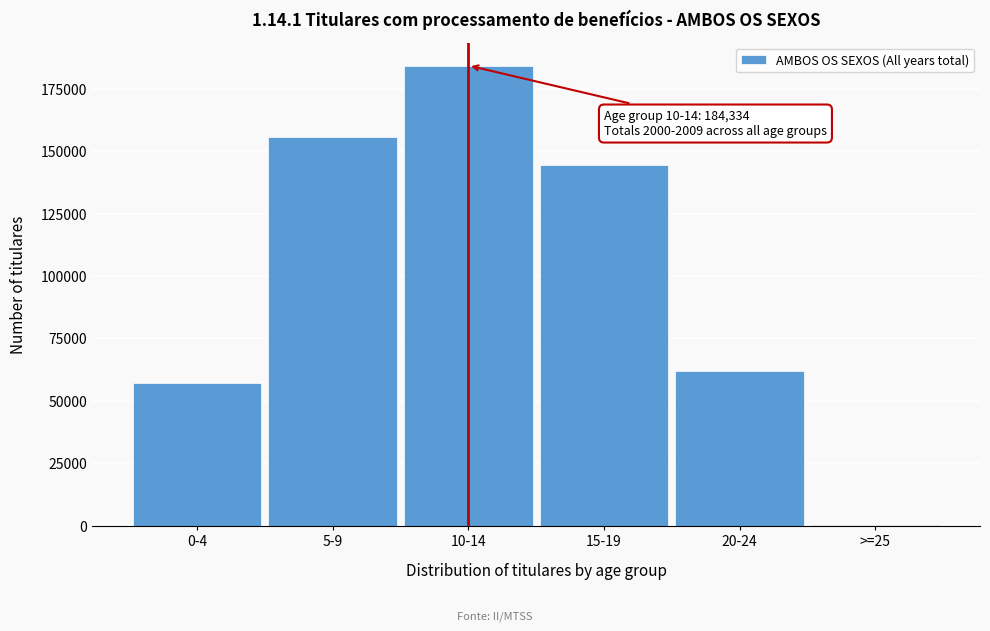

Reading left to right, what are all the values shown in this chart?

0-4=57260	5-9=155884	10-14=184334	15-19=144382	20-24=61832	>=25=323